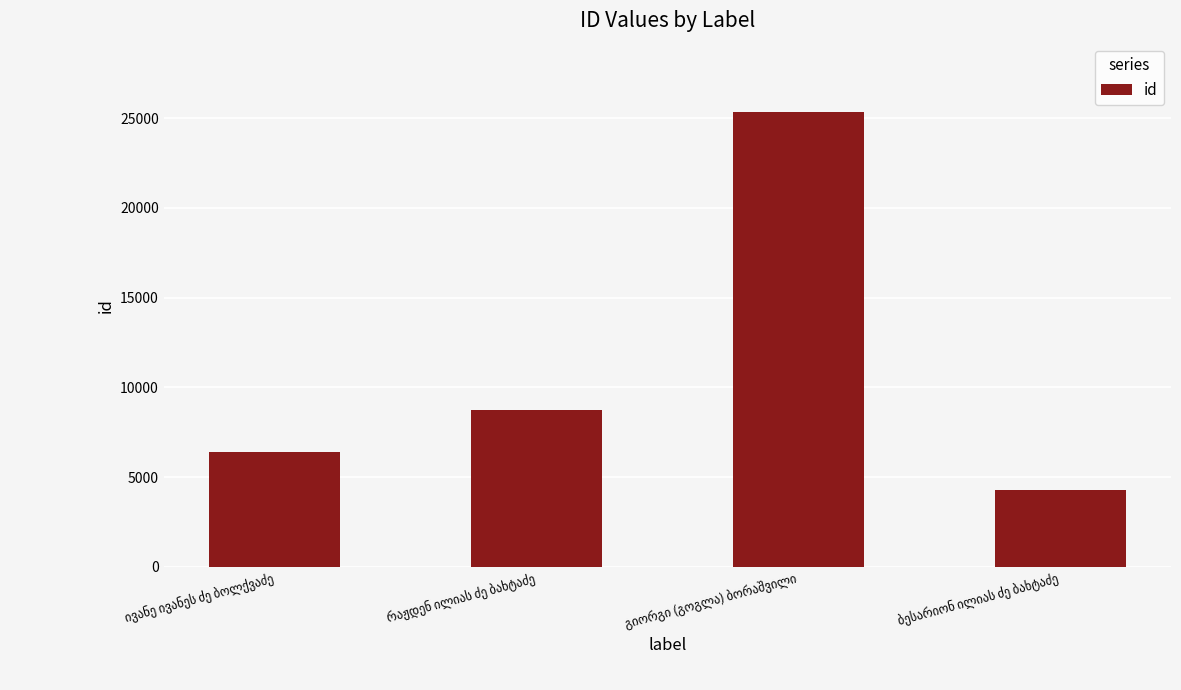

What is the value of the 2nd bar from the left?

8714